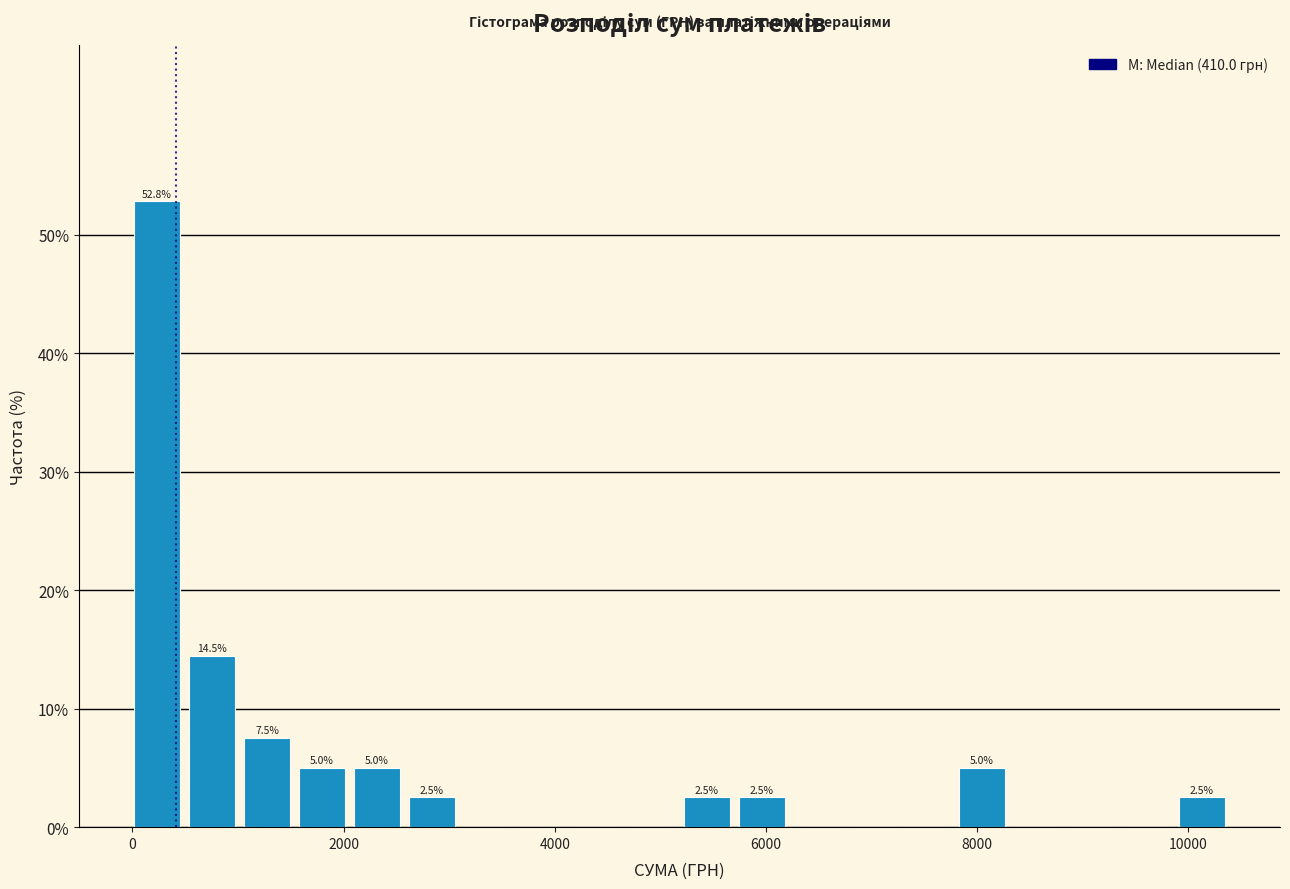

Around what value on the x-axis is the tallest bar? Give the approximate position of its centre, as read against the axis.

200